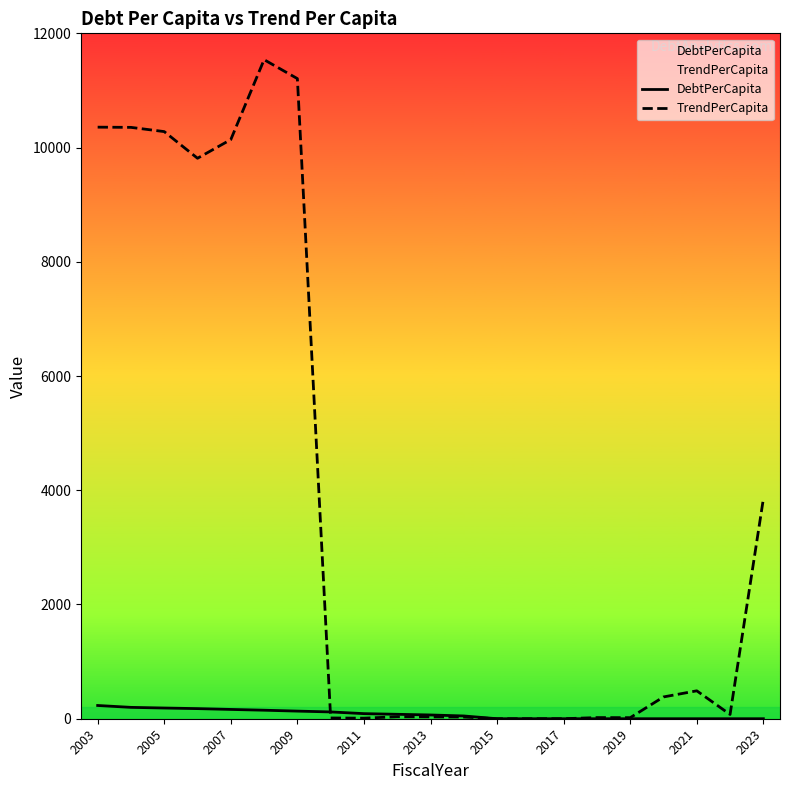

Is it true that TrendPerCapita equals 488.8 at 2021?

True